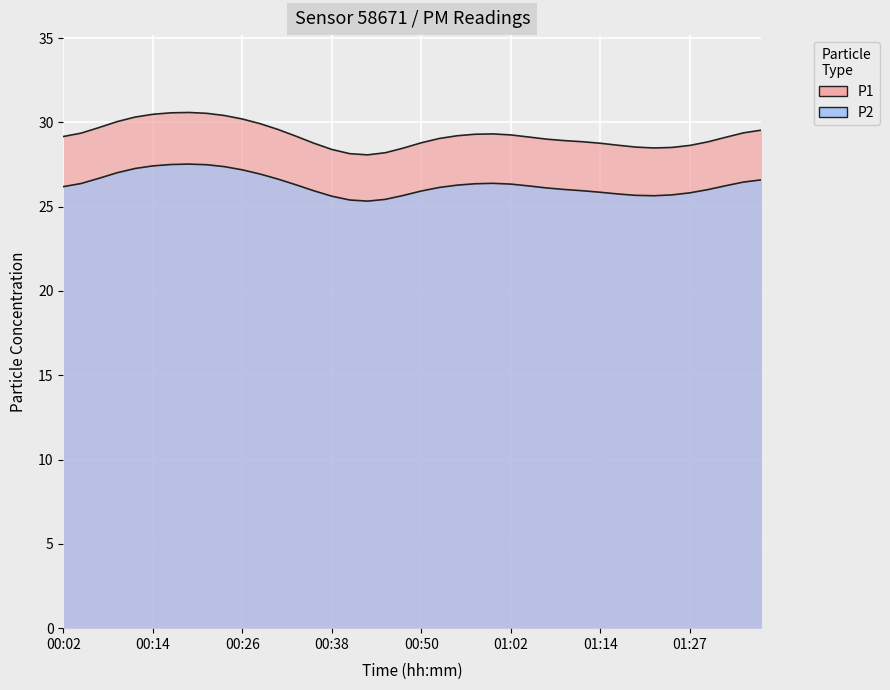

True or false: P1 and P2 cross at least once.

False